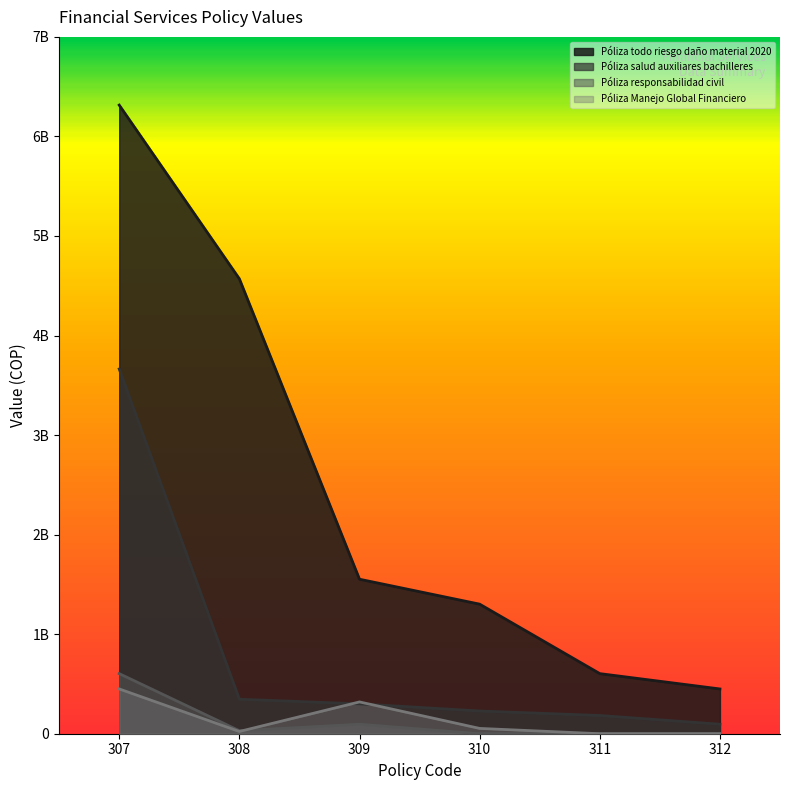

What is the sum of the Póliza responsabilidad civil values at 307 and 310?

603698630